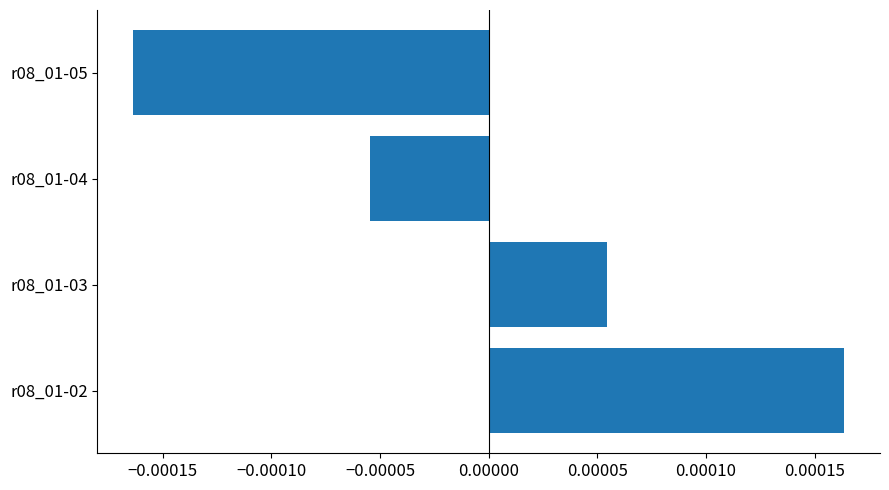

Rank the categories by value from highest to lowest.

r08_01-02, r08_01-03, r08_01-04, r08_01-05